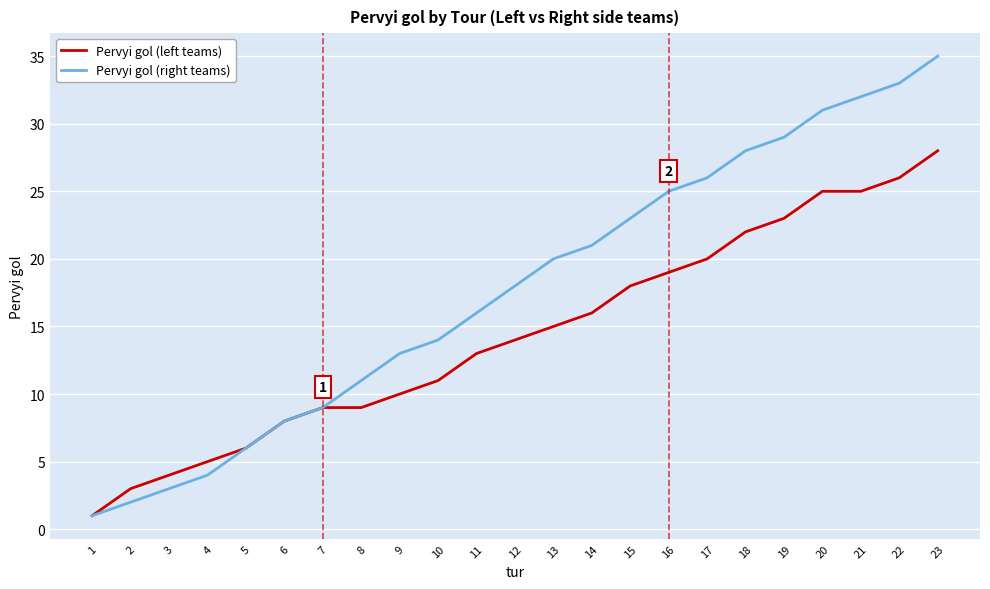

What is the difference between the highest and lowest values at 10?

3